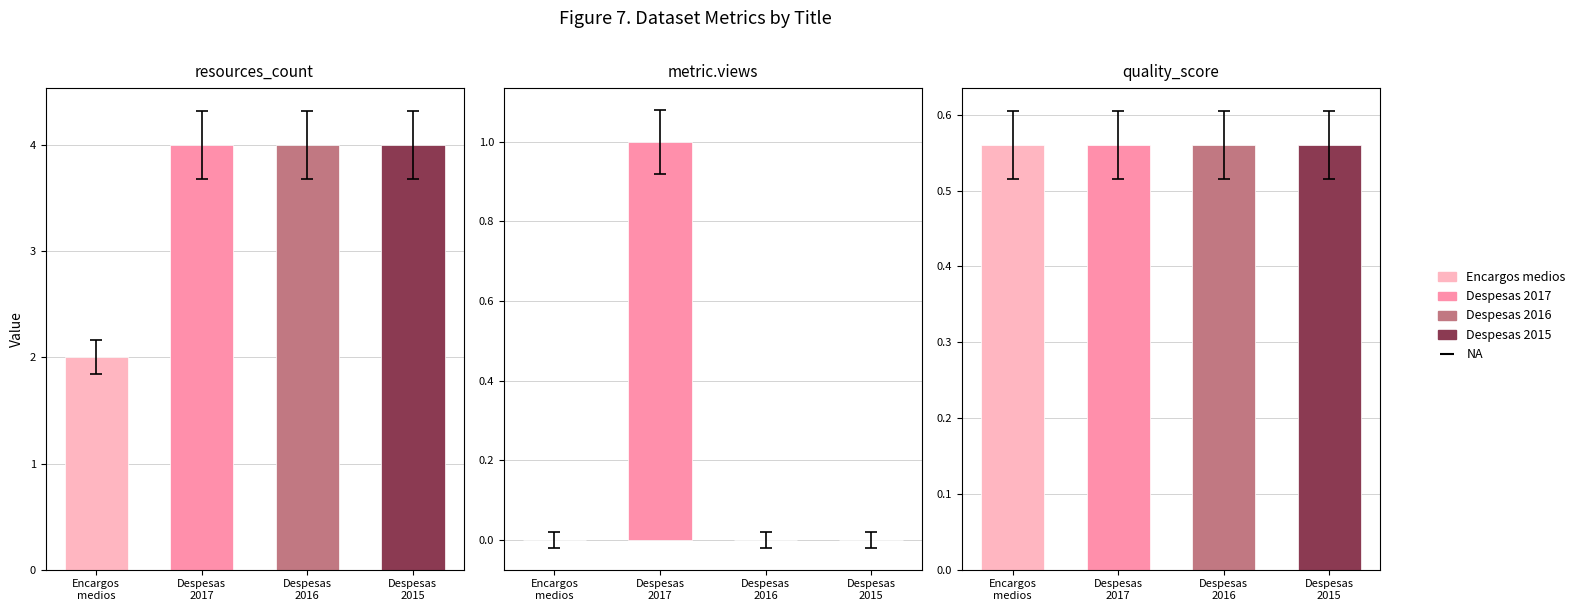

What position from the right is Despesas
2016?

2